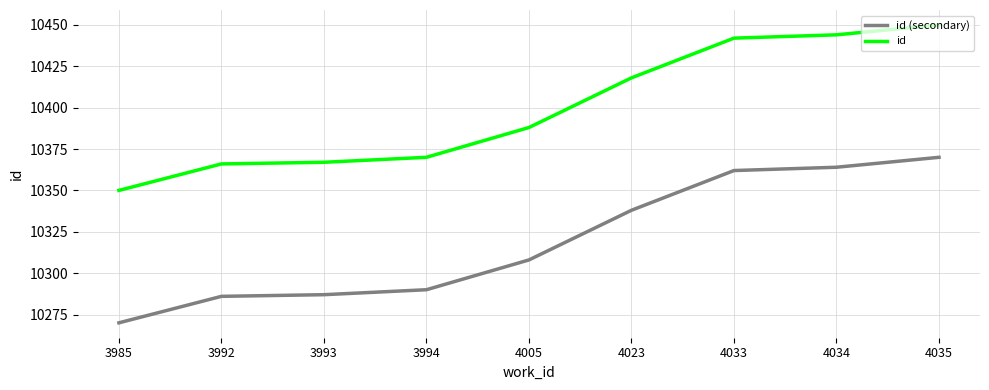

At how many categories does at least one series exceed 10372?

5